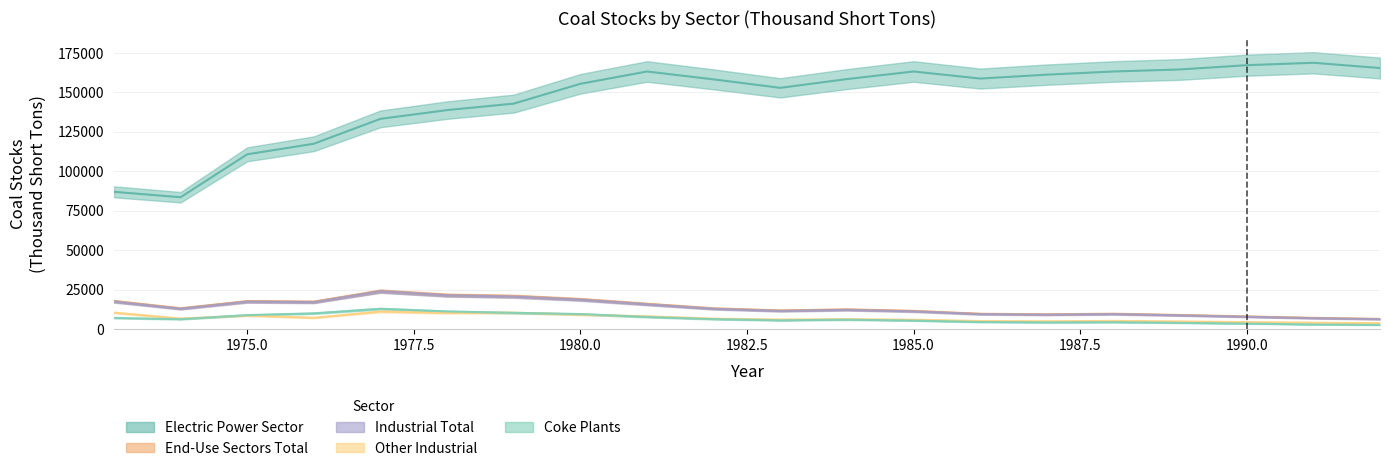

What value does the Other Industrial series have at 1990, to the nearest 10?

4320